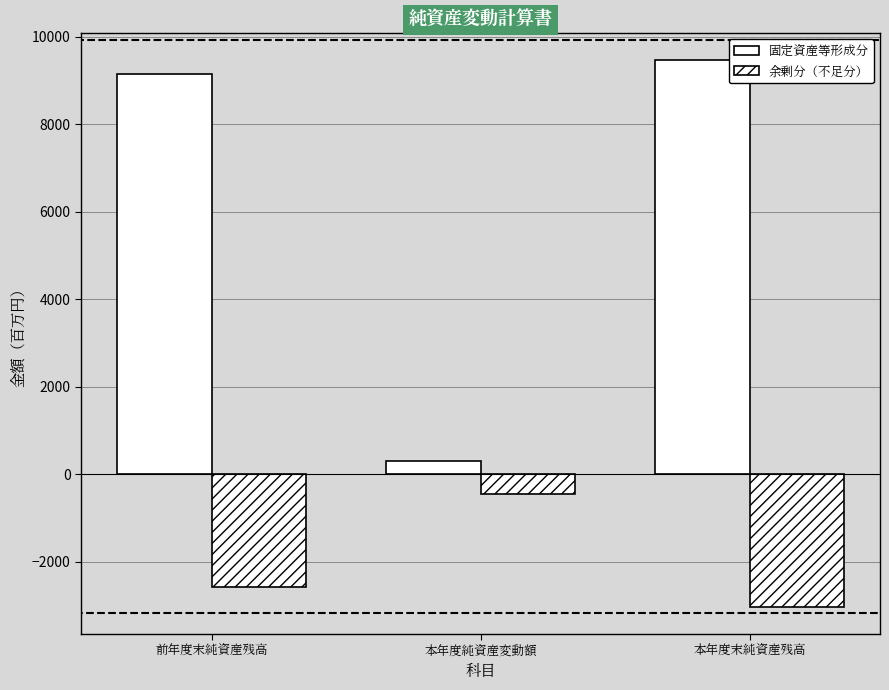

What is the minimum value for 余剰分（不足分）?

-3019